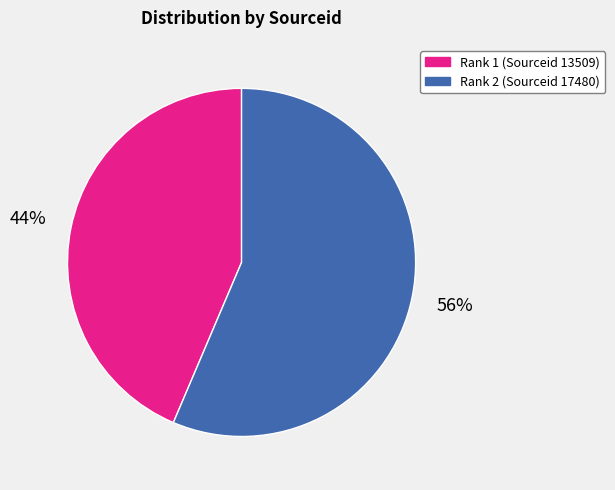

Which has a higher value, Rank 1 (Sourceid 13509) or Rank 2 (Sourceid 17480)?

Rank 2 (Sourceid 17480)